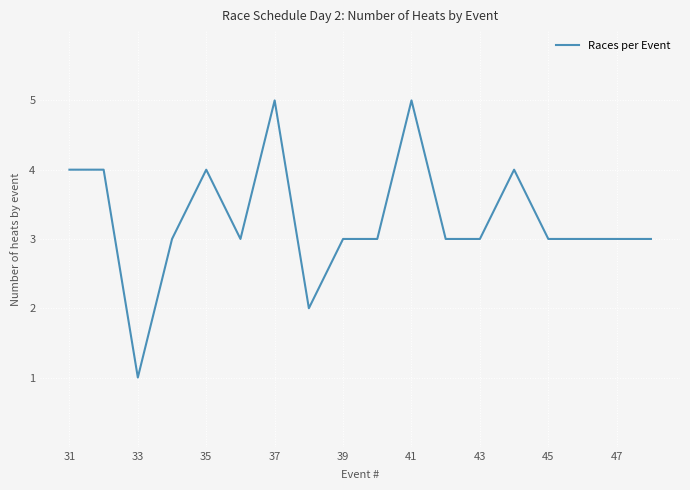

What is the difference between the maximum and minimum values?

4